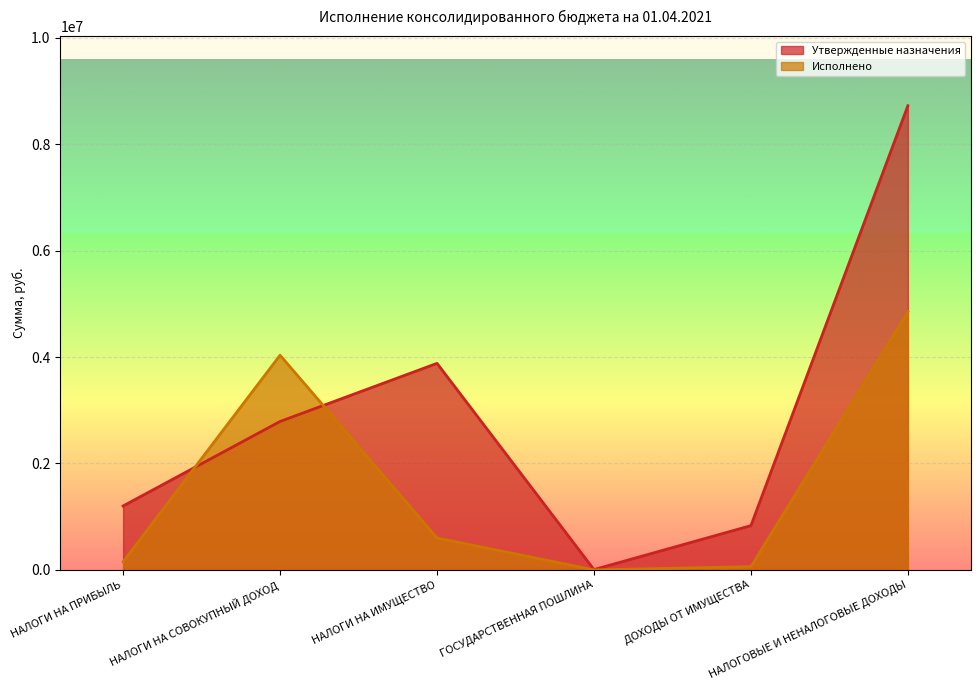

What position from the right is НАЛОГИ НА ИМУЩЕСТВО?

4